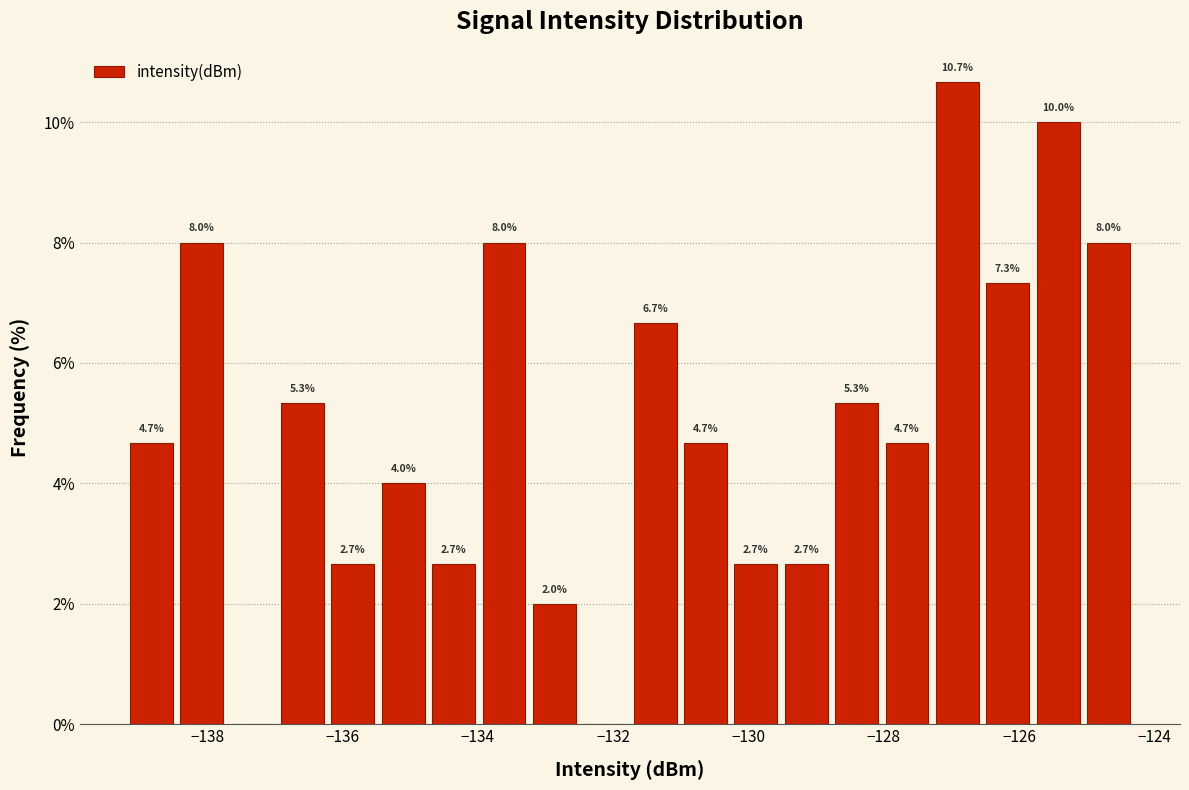

Read against the x-axis, roughly where is the centre of the tallest bar?

-127.0